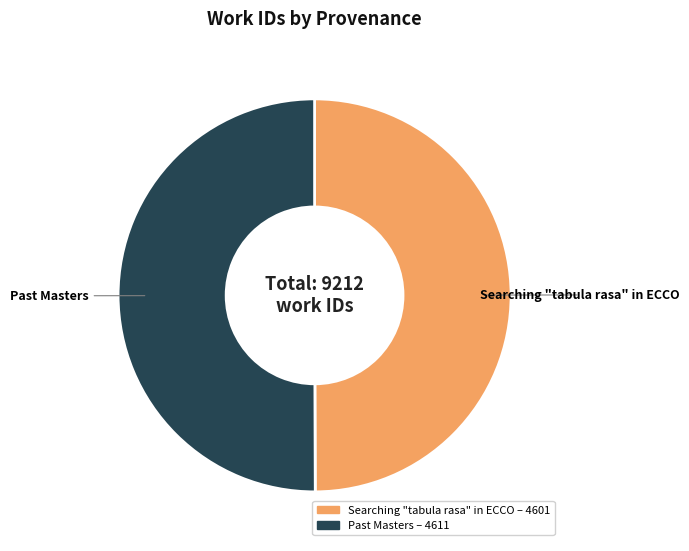

Count the number of slices in the pie.

2